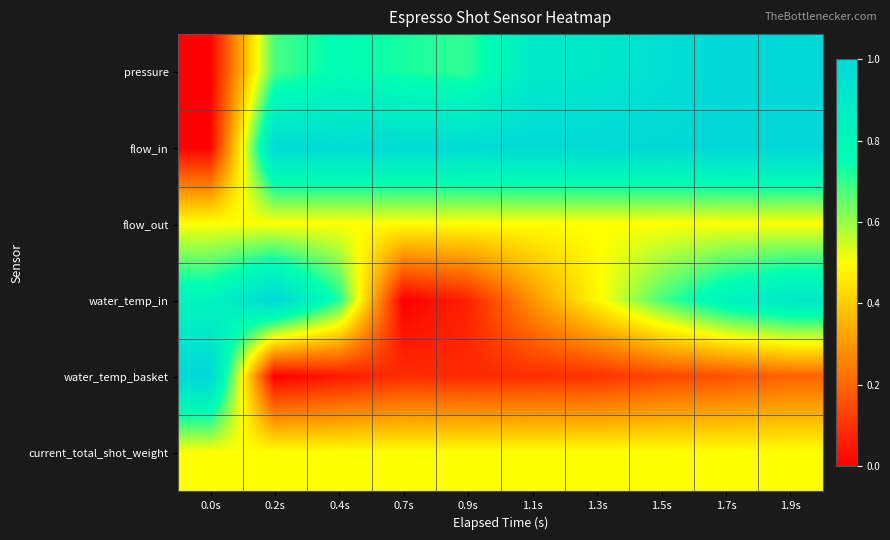

Reading left to right, transcribe all the data shown in this chart.

pressure: 0.0s=0.0	0.2s=0.7	0.4s=0.8	0.7s=0.7	0.9s=0.7	1.1s=0.9	1.3s=0.9	1.5s=1.0	1.7s=1.0	1.9s=1.0
flow_in: 0.0s=0.0	0.2s=1.0	0.4s=1.0	0.7s=1.0	0.9s=1.0	1.1s=1.0	1.3s=1.0	1.5s=1.0	1.7s=1.0	1.9s=1.0
flow_out: 0.0s=0.5	0.2s=0.5	0.4s=0.5	0.7s=0.5	0.9s=0.5	1.1s=0.5	1.3s=0.5	1.5s=0.5	1.7s=0.5	1.9s=0.5
water_temp_in: 0.0s=0.8	0.2s=1.0	0.4s=0.7	0.7s=0.0	0.9s=0.1	1.1s=0.3	1.3s=0.5	1.5s=0.7	1.7s=0.8	1.9s=0.9
water_temp_basket: 0.0s=1.0	0.2s=0.0	0.4s=0.1	0.7s=0.1	0.9s=0.1	1.1s=0.1	1.3s=0.1	1.5s=0.1	1.7s=0.2	1.9s=0.2
current_total_shot_weight: 0.0s=0.5	0.2s=0.5	0.4s=0.5	0.7s=0.5	0.9s=0.5	1.1s=0.5	1.3s=0.5	1.5s=0.5	1.7s=0.5	1.9s=0.5